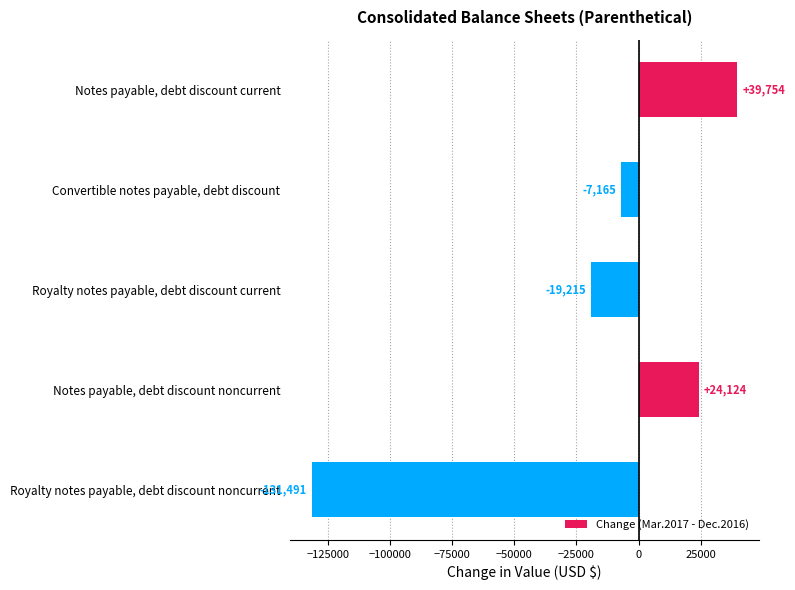

Where is the data nearest to the value -45868?

Royalty notes payable, debt discount current